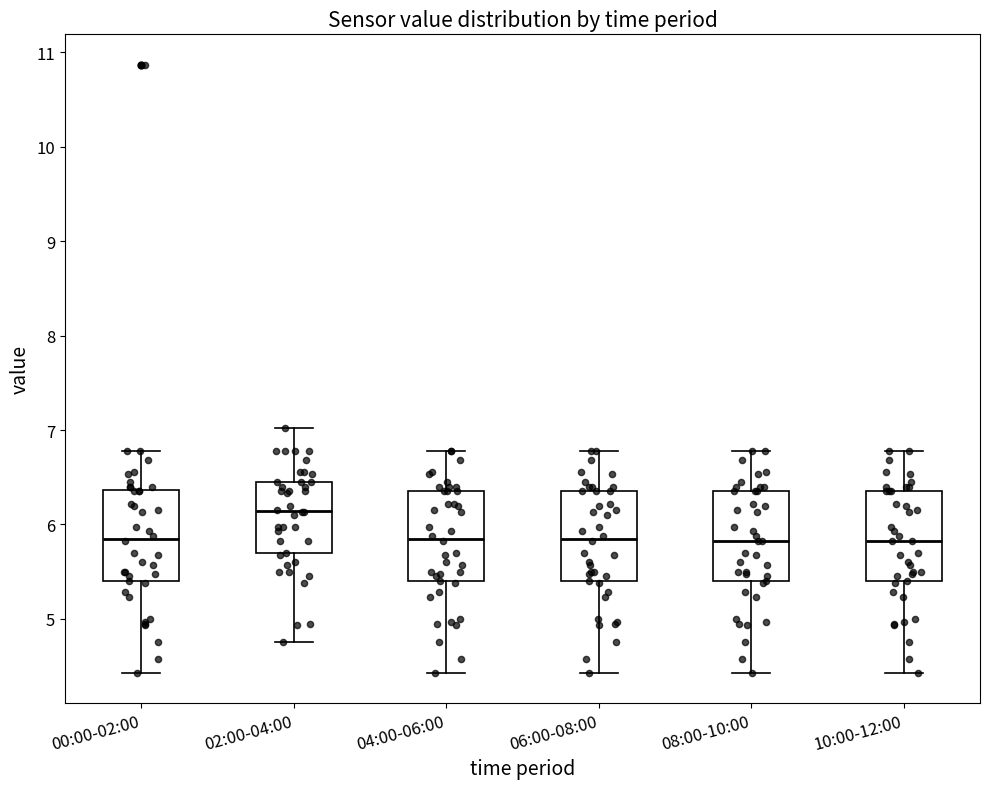

Reading left to right, transcribe this box plot: for each box, give where its median line is, the range the box spans, and where its two whiskers end, as read against the y-axis. The values are not printed on the chart, so give them approximately, as read against the axis.

00:00-02:00: median 5.9, box 5.4 to 6.4, whiskers 4.4 to 6.8
02:00-04:00: median 6.1, box 5.7 to 6.5, whiskers 4.8 to 7.0
04:00-06:00: median 5.9, box 5.4 to 6.4, whiskers 4.4 to 6.8
06:00-08:00: median 5.9, box 5.4 to 6.4, whiskers 4.4 to 6.8
08:00-10:00: median 5.8, box 5.4 to 6.4, whiskers 4.4 to 6.8
10:00-12:00: median 5.8, box 5.4 to 6.4, whiskers 4.4 to 6.8